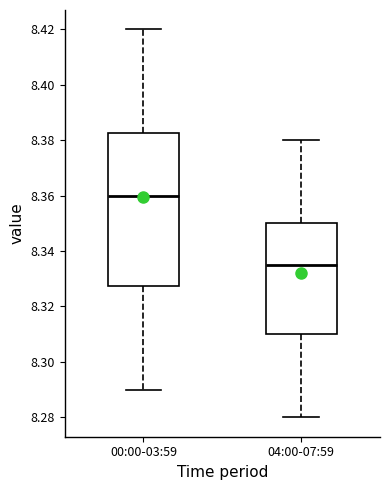

Where does the median line of the box for 04:00-07:59 sit on the y-axis? The values are not printed on the chart, so give them approximately, as read against the axis.

8.336